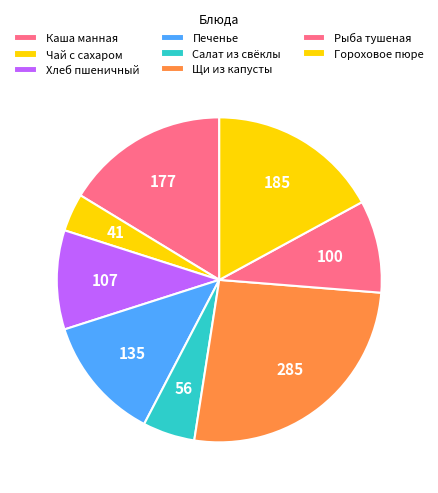

Is there a majority slice in this chart?

No